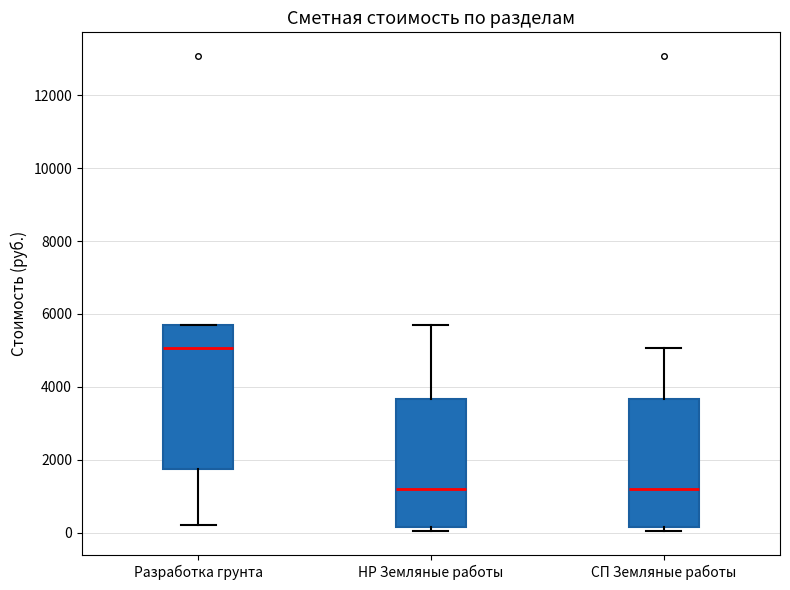

Comparing the boxes themselves (not the whiskers), which one is the tallest?

Разработка грунта